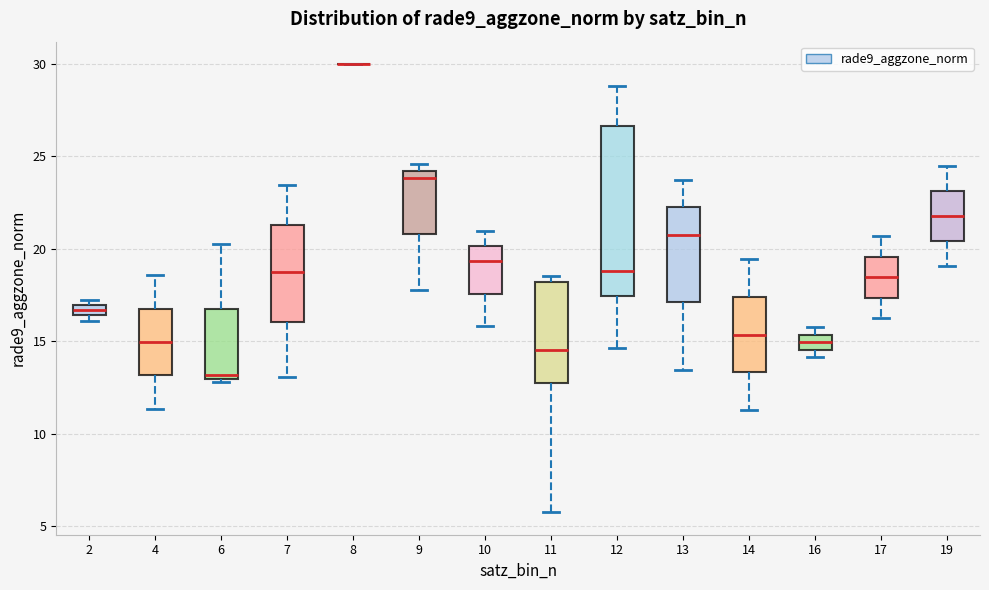

Where does the upper whisker of the box at x = 6 end on the y-axis? The values are not printed on the chart, so give them approximately, as read against the axis.

20.5